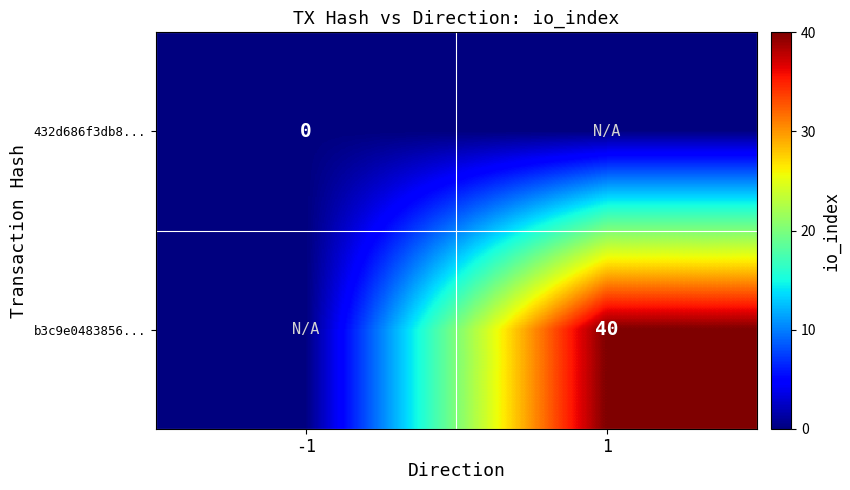

What is the difference between the highest and lowest values at 1?

40